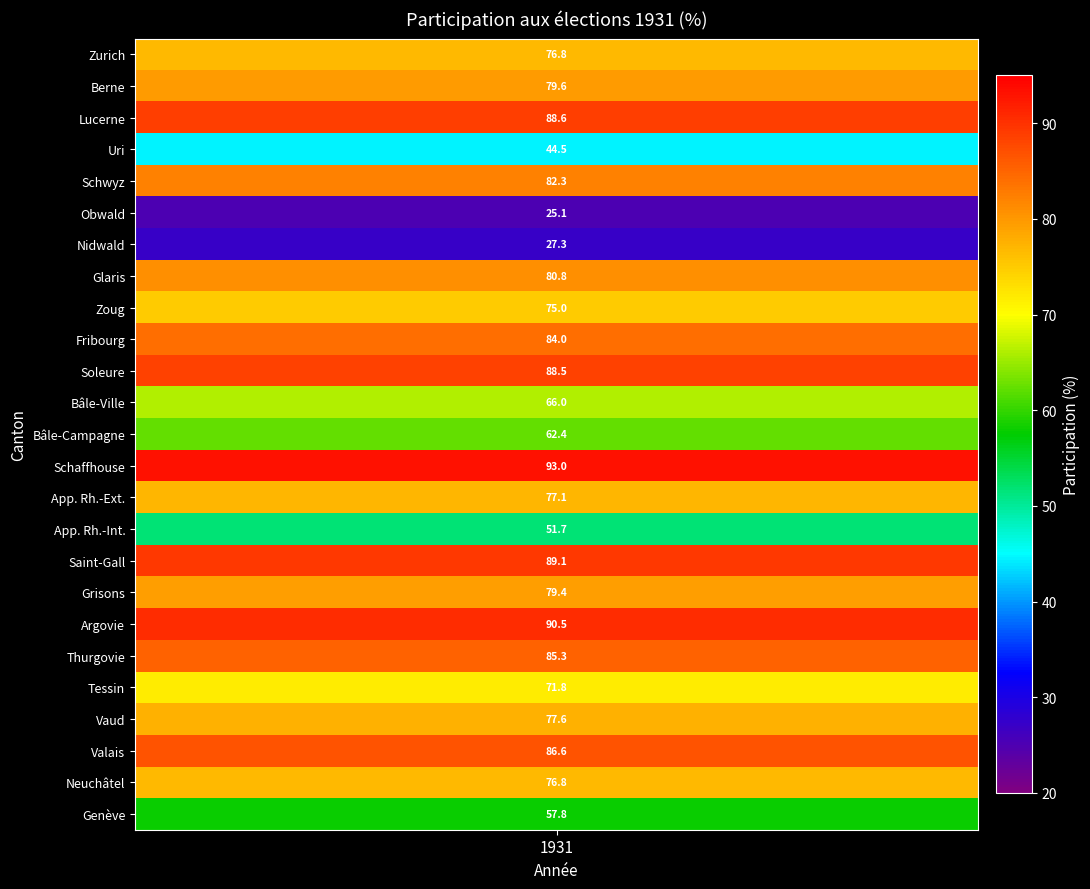

How many data points are above 77?

14